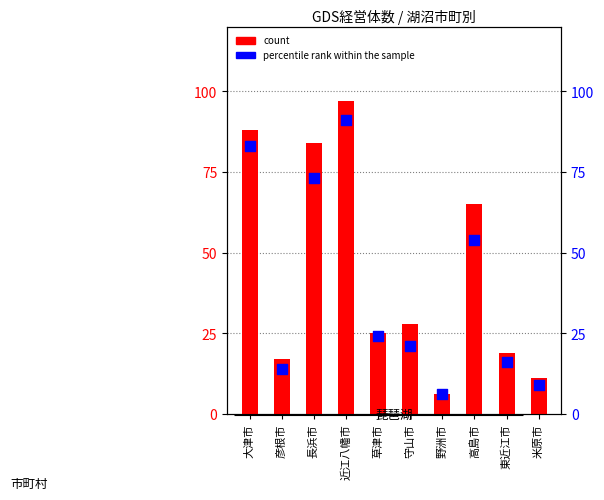

Which series reaches the maximum Y coordinate?

count